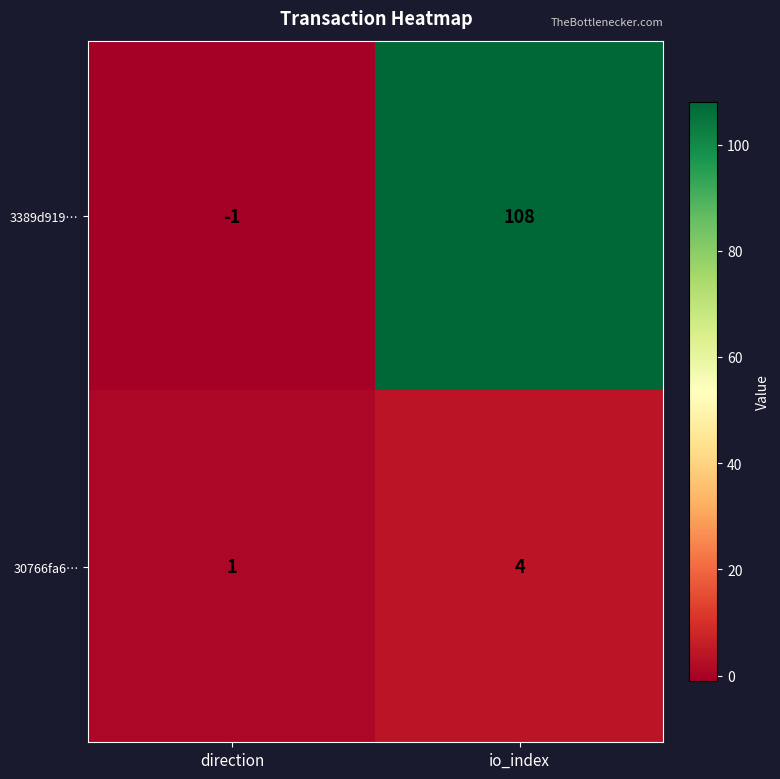

At how many categories does at least one series exceed 74?

1